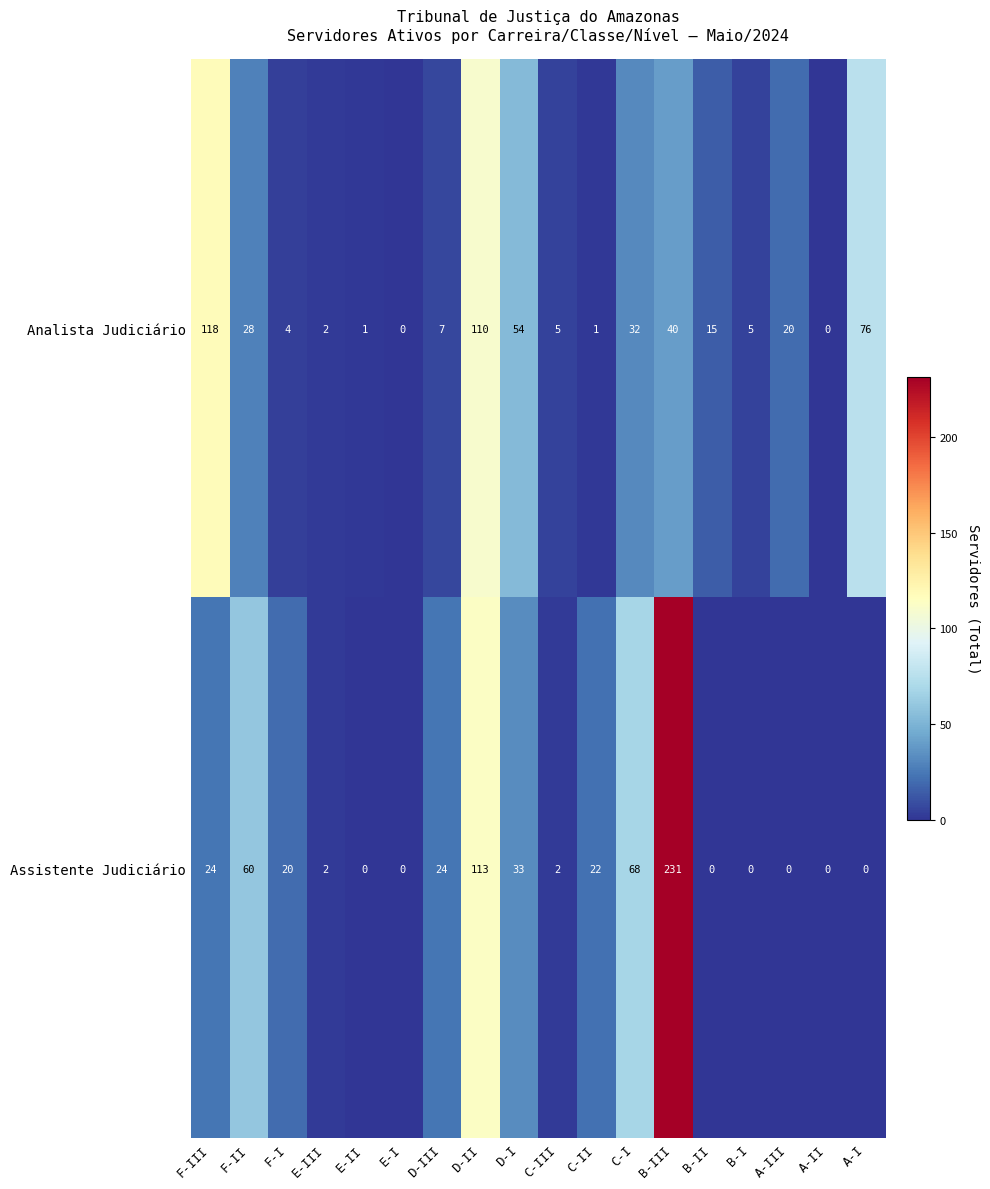

At which category is the sum across all series the highest?

B-III